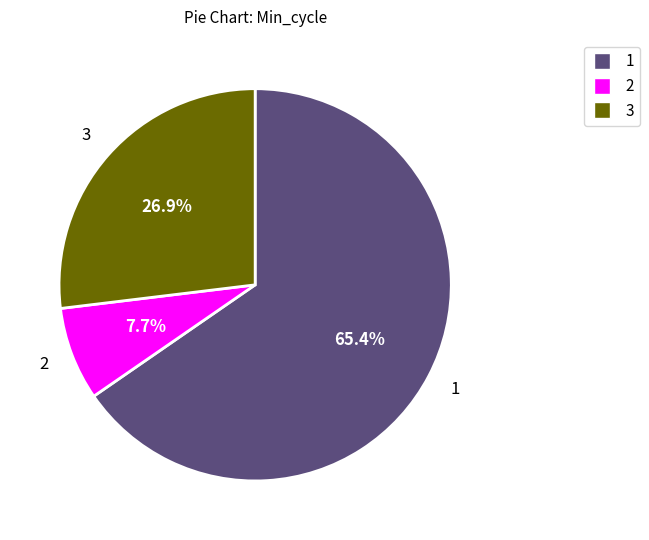

How many slices are in this pie chart?

3